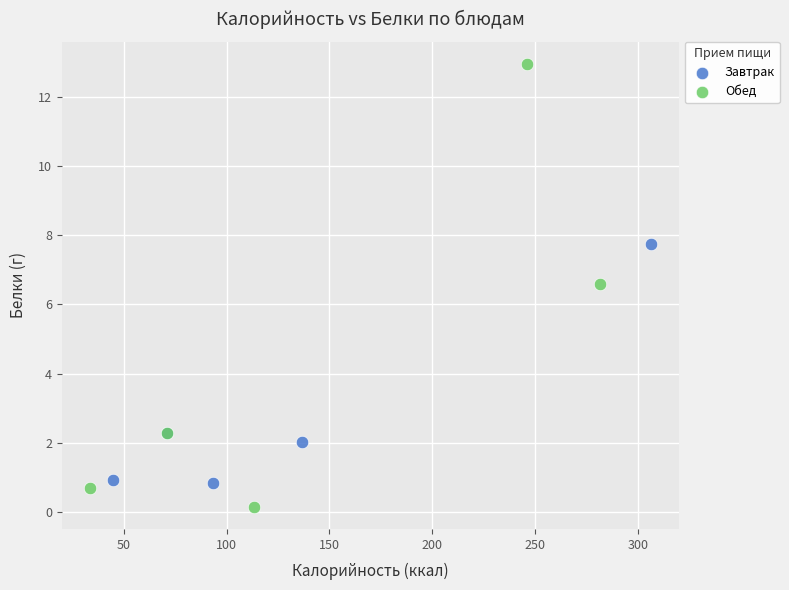

Which series reaches the maximum Y coordinate?

Обед